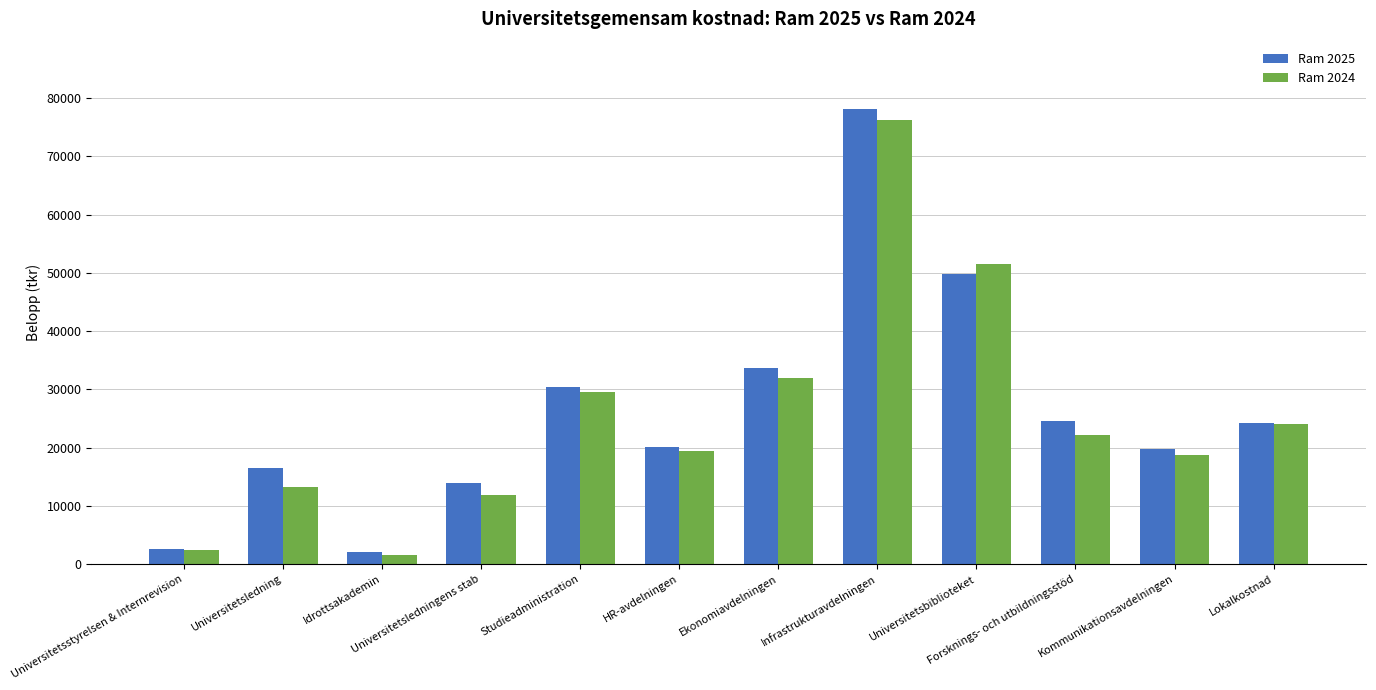

What is the sum of all Ram 2024 values?

302647.0